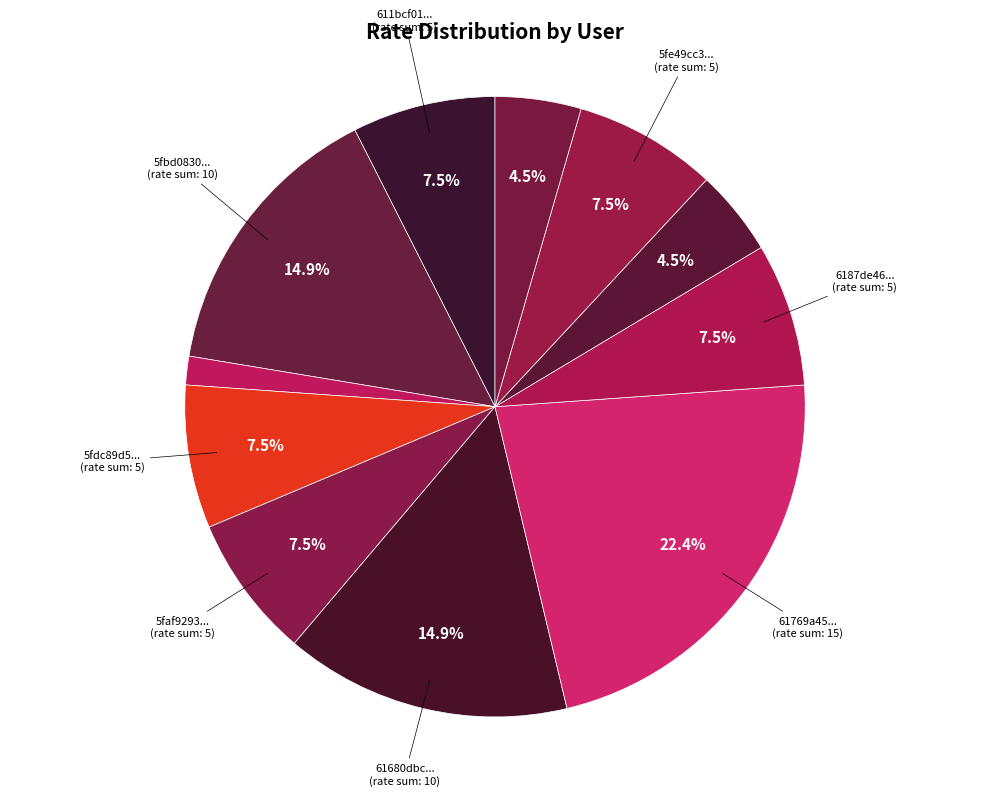

How many segments does this pie chart have?

11